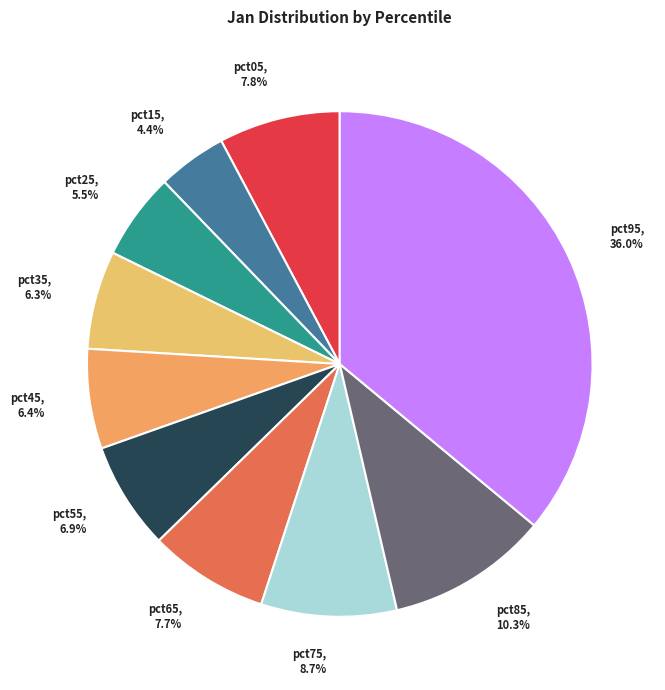

Between pct15 and pct35, which is larger?

pct35